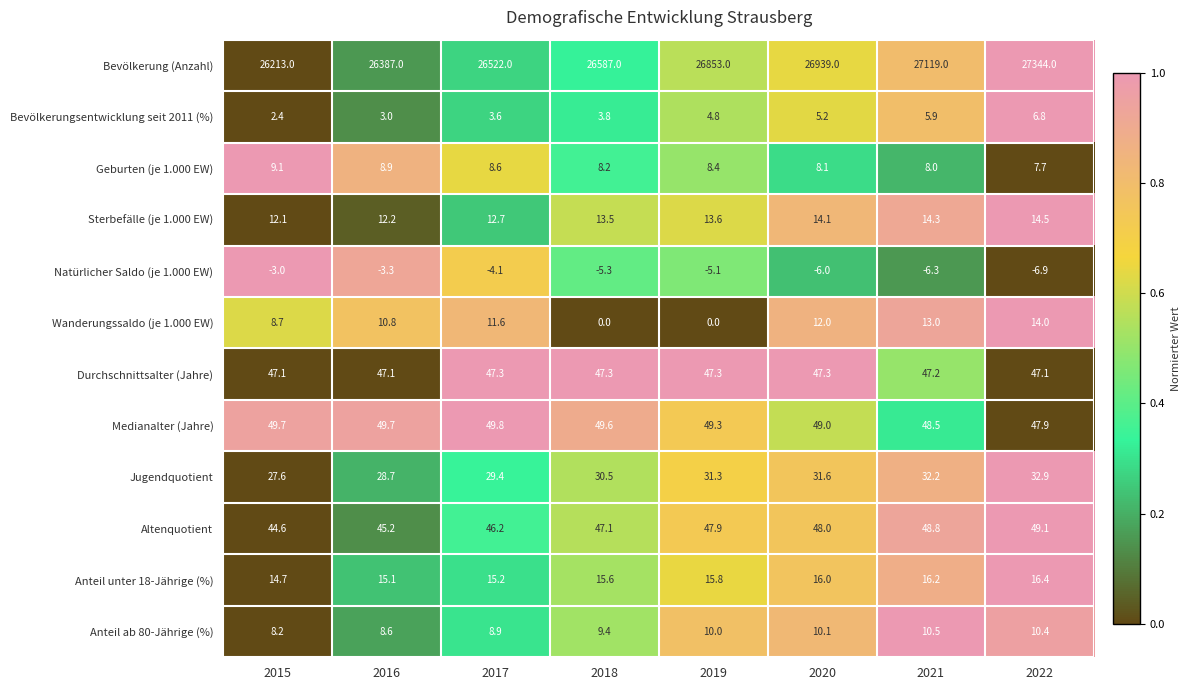

True or false: Altenquotient has a value of 66.1 at 2021.

False